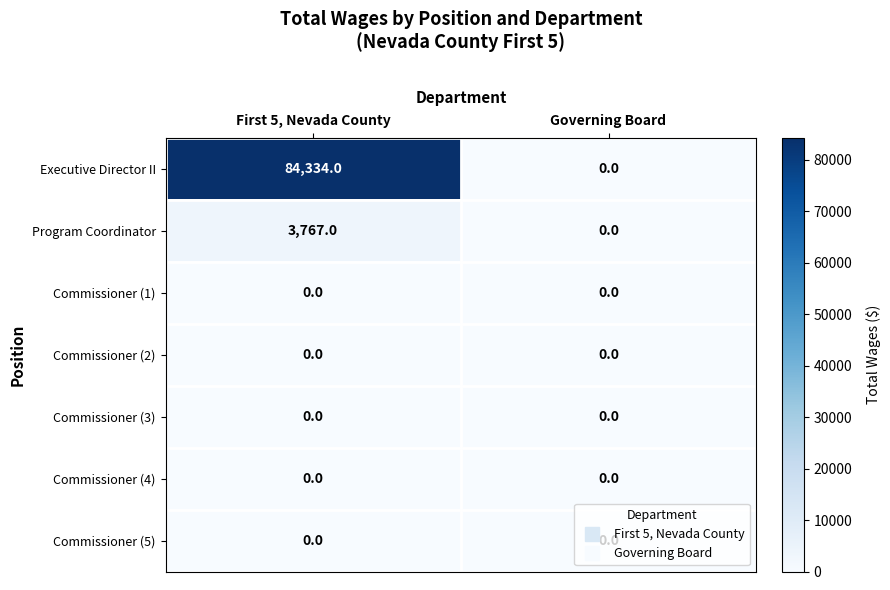

The Commissioner (5) series shows 0 at Governing Board. True or false?

True